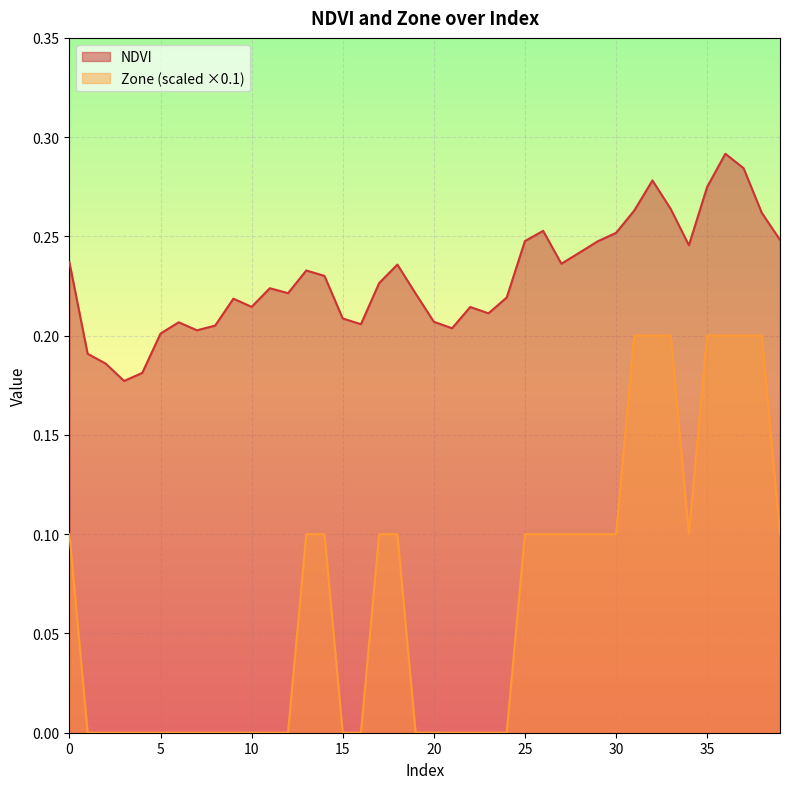

Reading left to right, transcribe all the data shown in this chart.

NDVI: 0=0.2	1=0.2	2=0.2	3=0.2	4=0.2	5=0.2	6=0.2	7=0.2	8=0.2	9=0.2	10=0.2	11=0.2	12=0.2	13=0.2	14=0.2	15=0.2	16=0.2	17=0.2	18=0.2	19=0.2	20=0.2	21=0.2	22=0.2	23=0.2	24=0.2	25=0.2	26=0.3	27=0.2	28=0.2	29=0.2	30=0.3	31=0.3	32=0.3	33=0.3	34=0.2	35=0.3	36=0.3	37=0.3	38=0.3	39=0.2
Zone: 0=0.1	1=0.0	2=0.0	3=0.0	4=0.0	5=0.0	6=0.0	7=0.0	8=0.0	9=0.0	10=0.0	11=0.0	12=0.0	13=0.1	14=0.1	15=0.0	16=0.0	17=0.1	18=0.1	19=0.0	20=0.0	21=0.0	22=0.0	23=0.0	24=0.0	25=0.1	26=0.1	27=0.1	28=0.1	29=0.1	30=0.1	31=0.2	32=0.2	33=0.2	34=0.1	35=0.2	36=0.2	37=0.2	38=0.2	39=0.1